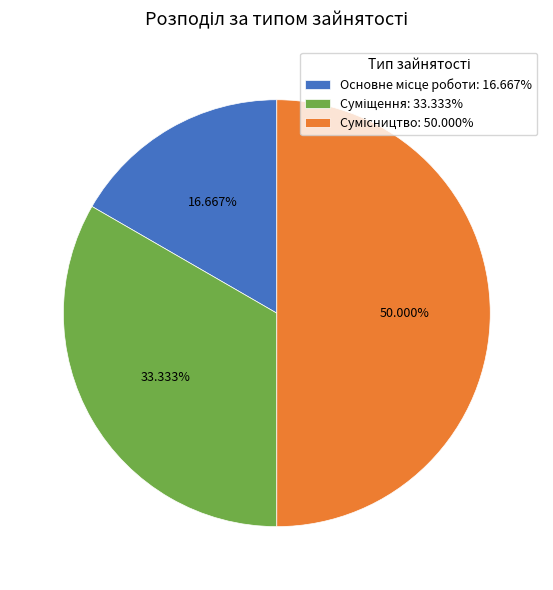

The Сумісництво slice represents 50% of the pie. True or false?

True